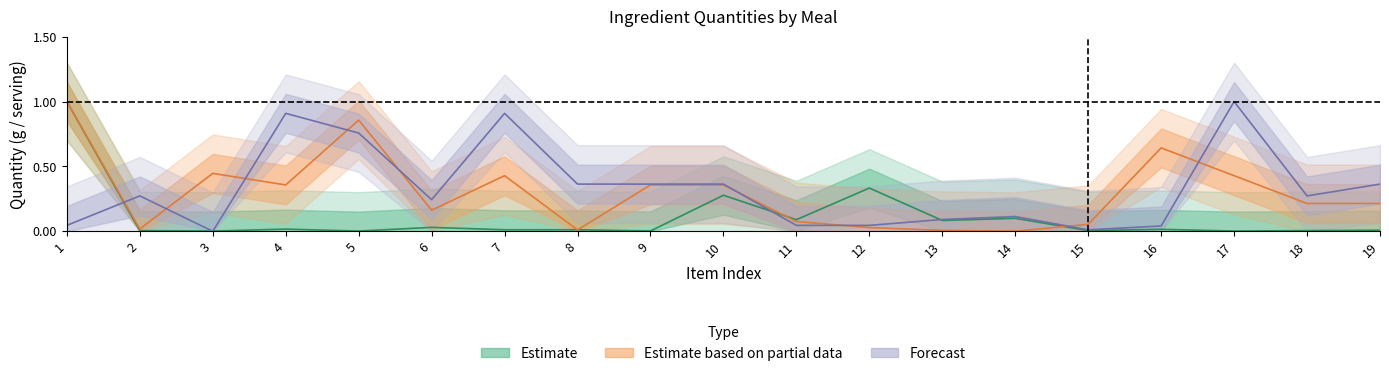

What is the spread (max minus min) of values at 13?

0.1